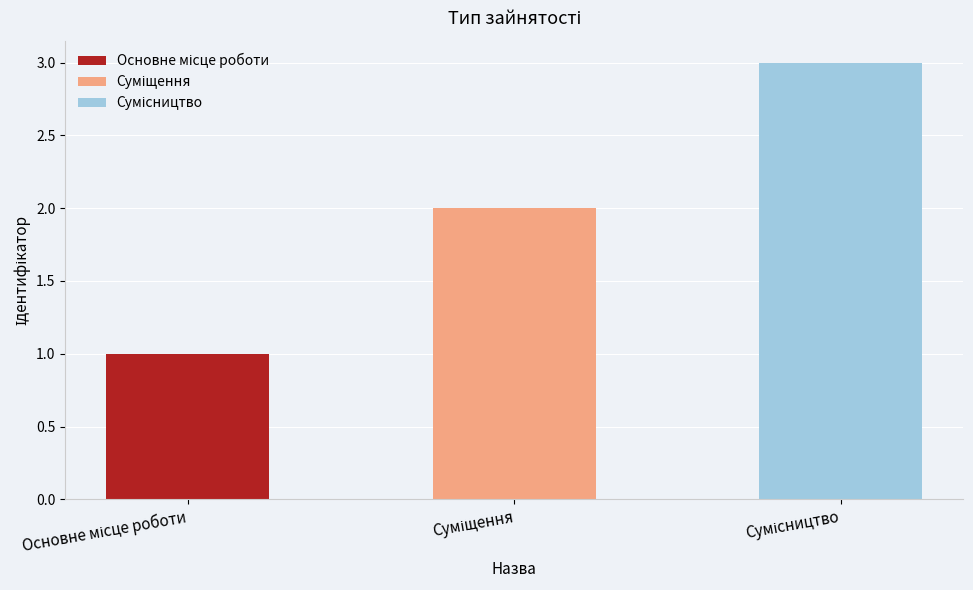

Approximately how many times larger is the value at Основне місце роботи compared to Суміщення?

0.5